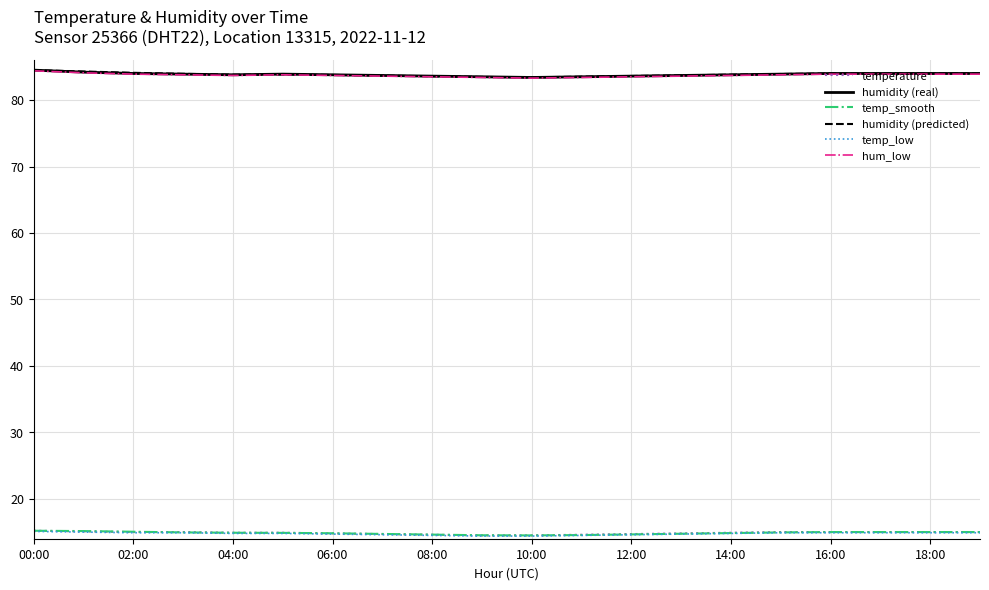

True or false: temp_low and humidity (real) intersect in this chart.

False